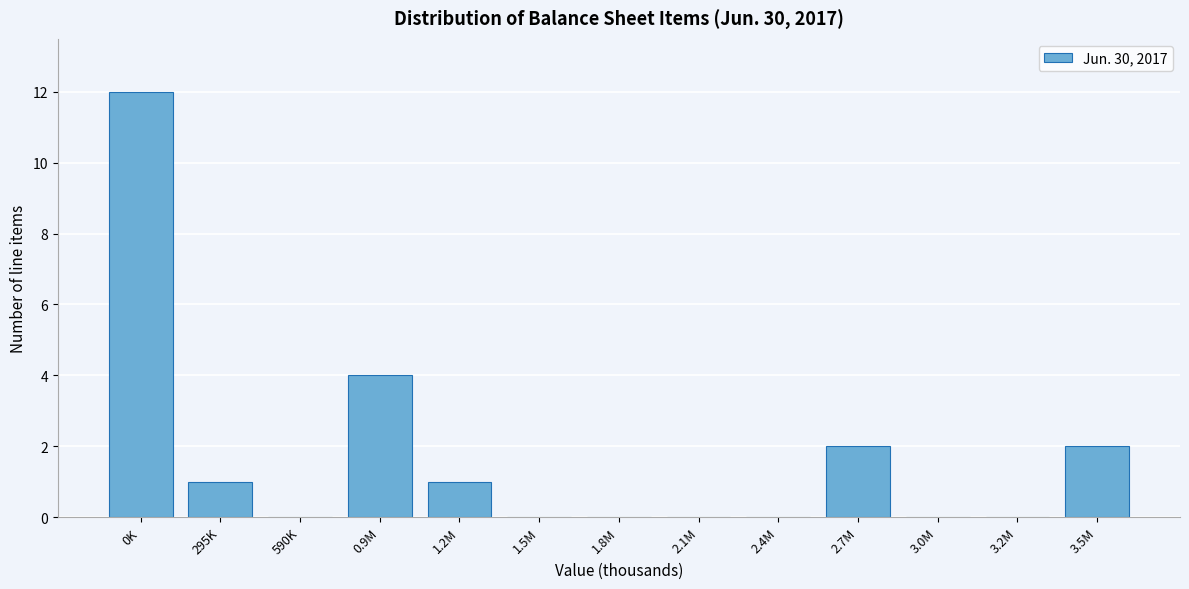

Reading left to right, what are all the values shown in this chart?

0K=12	295K=1	590K=0	0.9M=4	1.2M=1	1.5M=0	1.8M=0	2.1M=0	2.4M=0	2.7M=2	3.0M=0	3.2M=0	3.5M=2